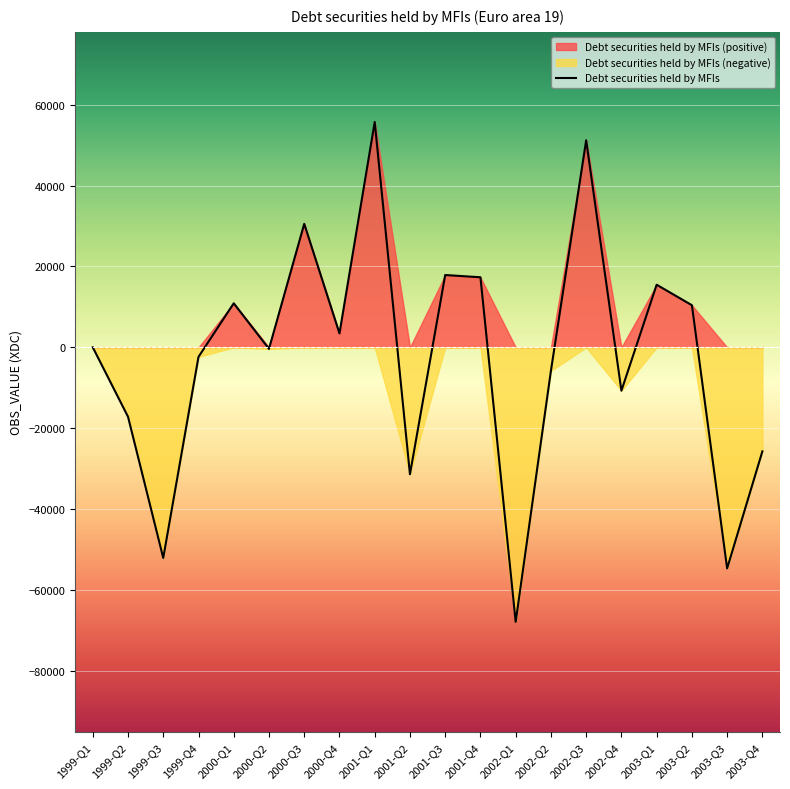

At which category does the chart reach its minimum across all series?

2002-Q1